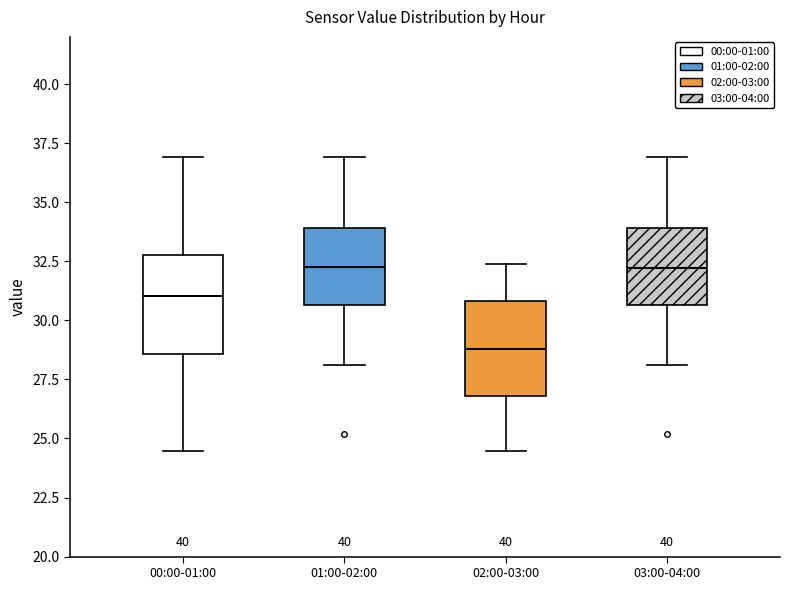

Where is the upper edge of the box for 02:00-03:00 on the y-axis? The values are not printed on the chart, so give them approximately, as read against the axis.

31.0